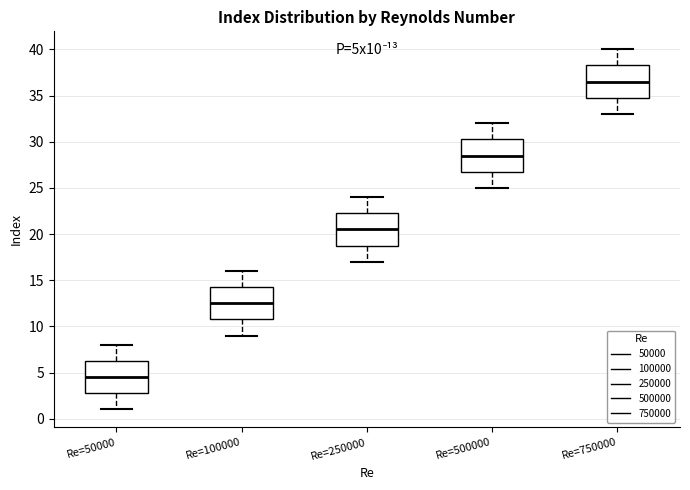

Where does the median line of the box for Re=500000 sit on the y-axis? The values are not printed on the chart, so give them approximately, as read against the axis.

28.5